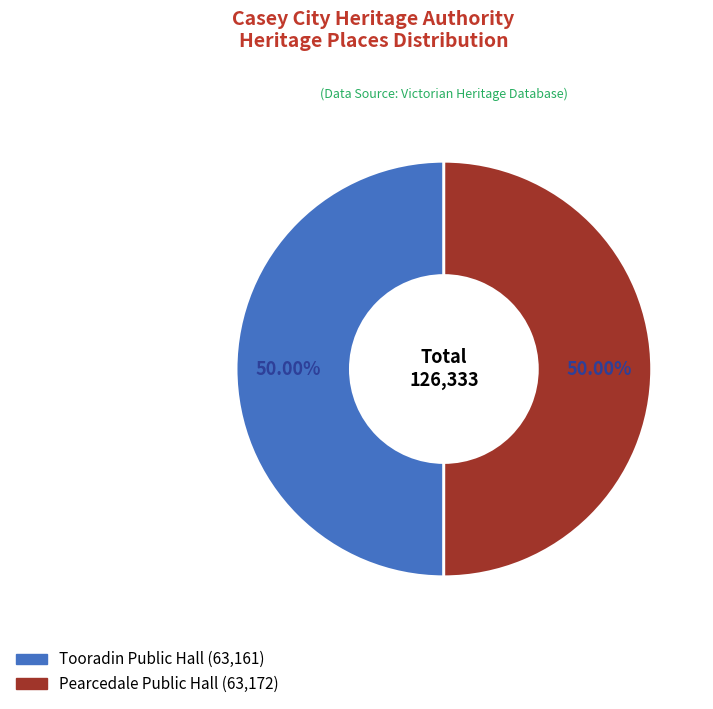

The Pearcedale Public Hall slice represents 50% of the pie. True or false?

True